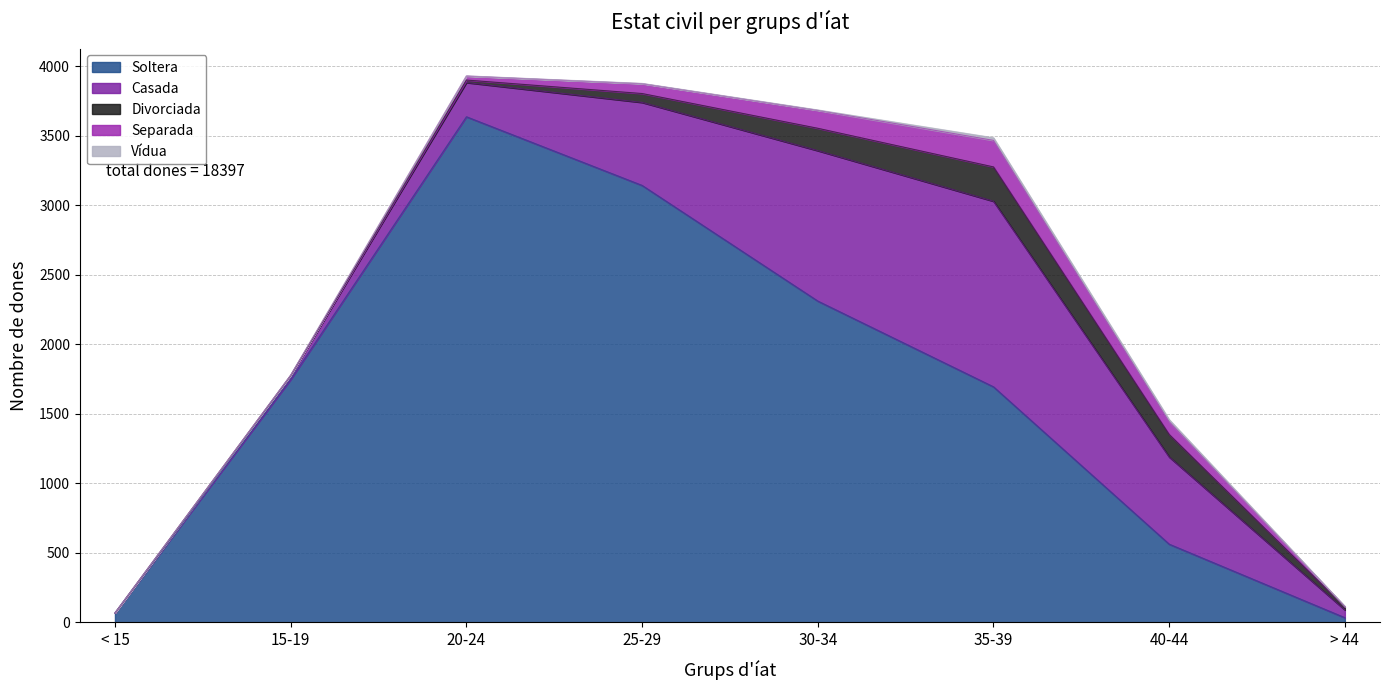

Reading left to right, extract all data points from this chart.

Soltera: < 15=67	15-19=1747	20-24=3637	25-29=3143	30-34=2311	35-39=1694	40-44=562	> 44=33
Casada: < 15=0	15-19=29	20-24=246	25-29=597	30-34=1082	35-39=1335	40-44=627	> 44=56
Divorciada: < 15=0	15-19=0	20-24=18	25-29=64	30-34=161	35-39=247	40-44=162	> 44=21
Separada: < 15=0	15-19=1	20-24=29	25-29=71	30-34=129	35-39=191	40-44=92	> 44=3
Vídua: < 15=0	15-19=1	20-24=1	25-29=2	30-34=3	35-39=19	40-44=15	> 44=1